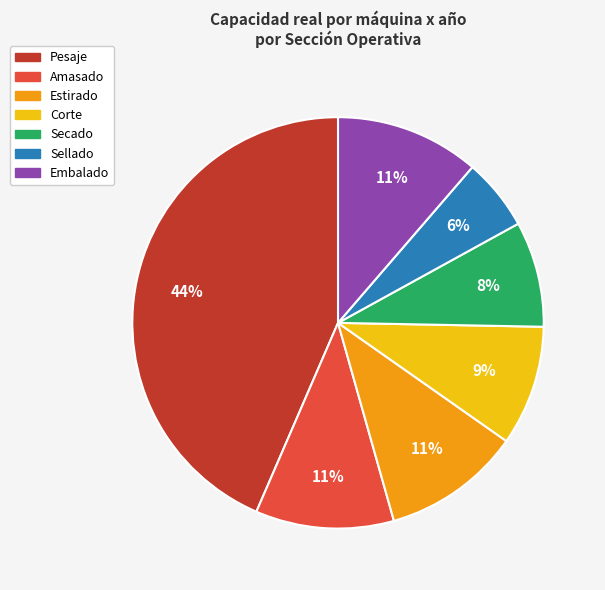

The Estirado slice represents 11% of the pie. True or false?

True